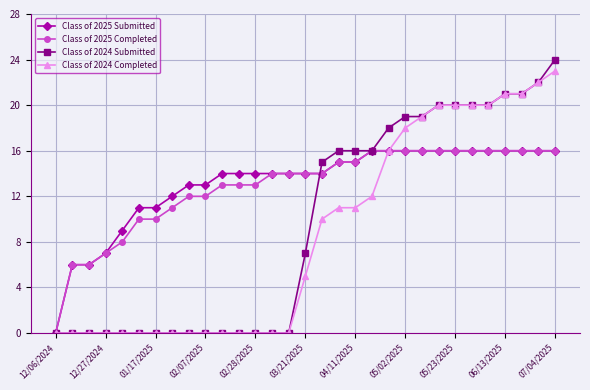

Which series has the widest spread of values?

Class of 2024 Submitted